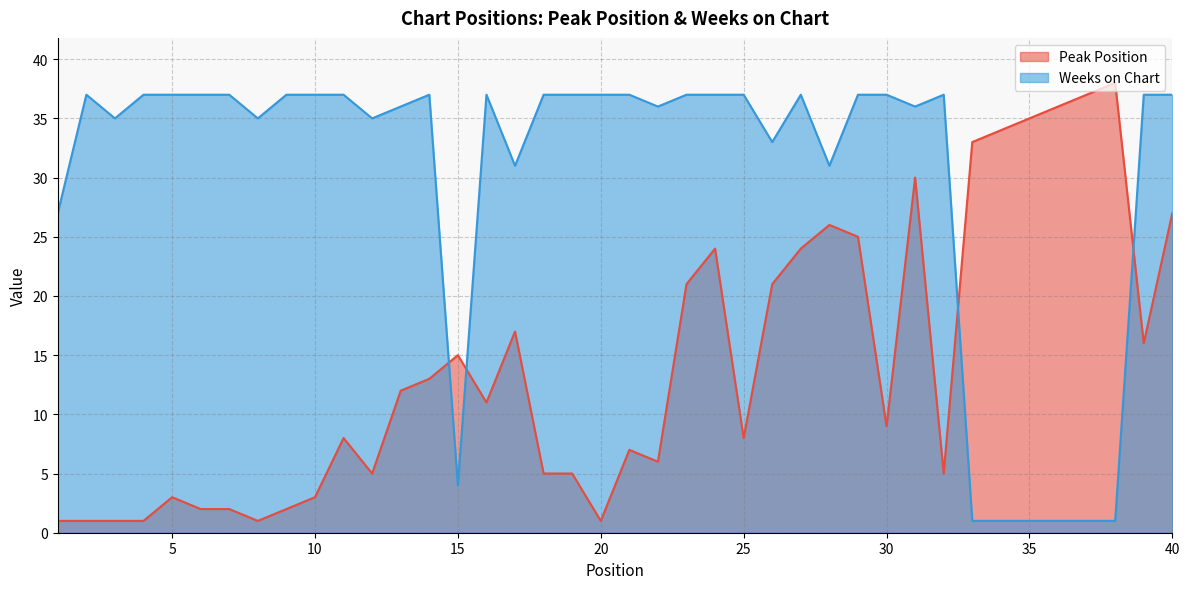

Where do Weeks on Chart and Peak Position first cross each other?

14 and 15